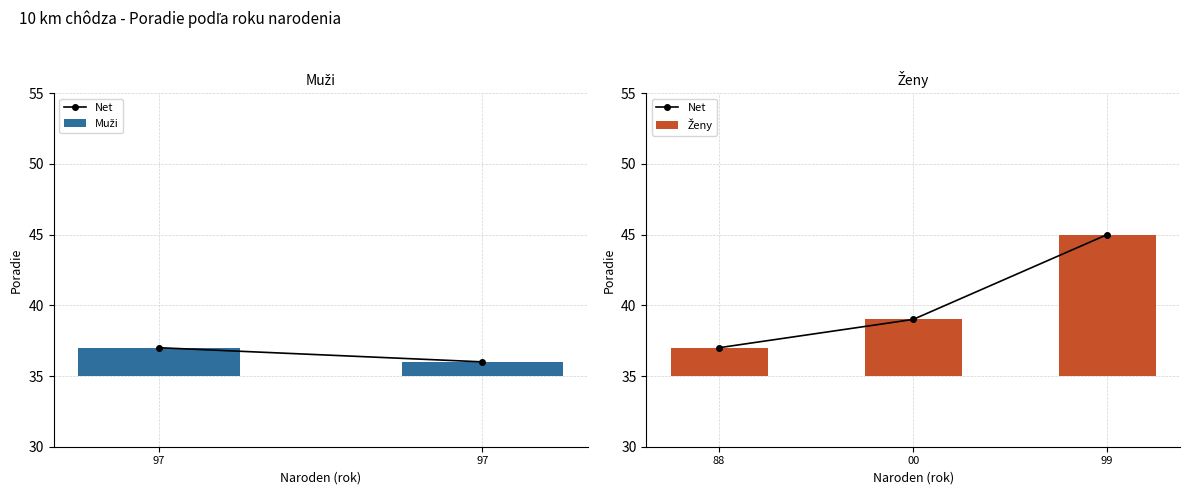

True or false: the data shows 80 at 99.

False